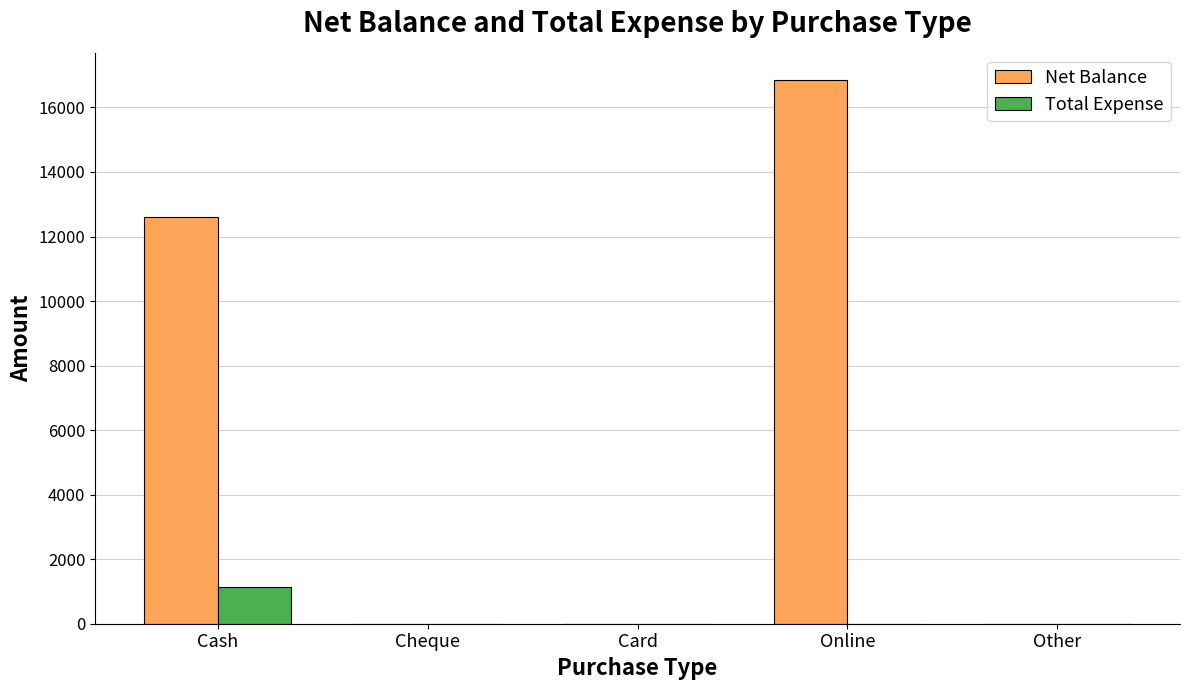

True or false: Total Expense has a value of 0 at Online.

True